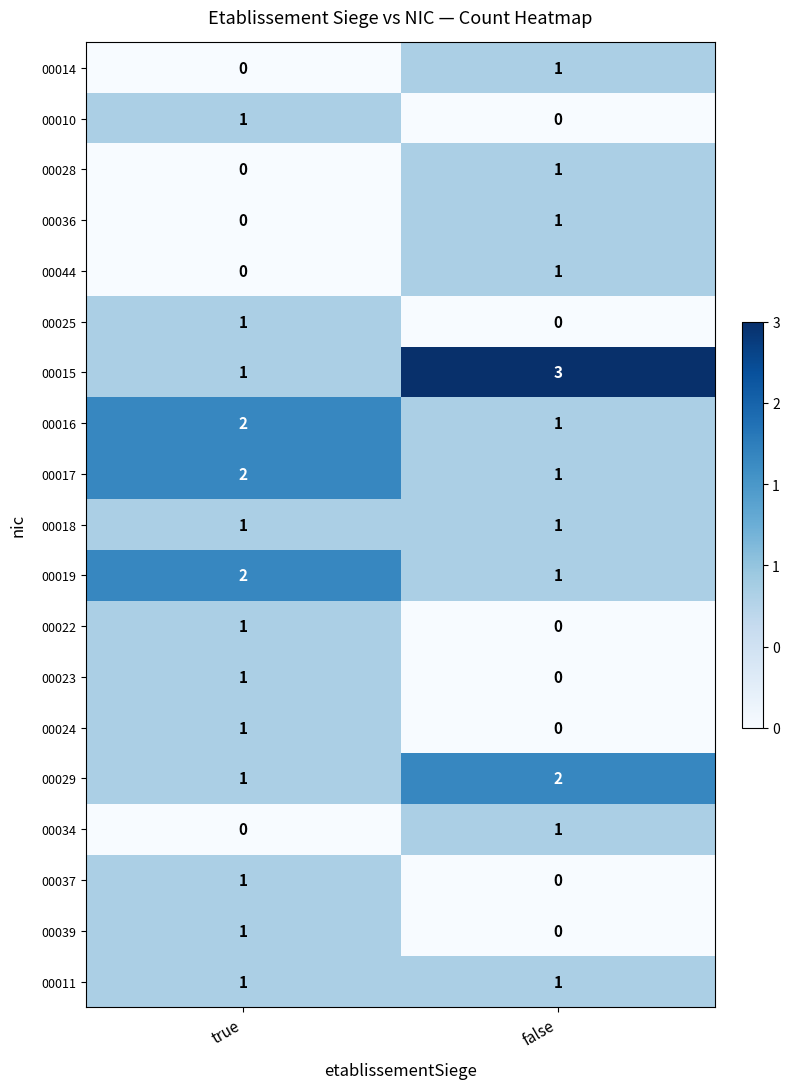

Which series has the largest range (max minus min)?

00015